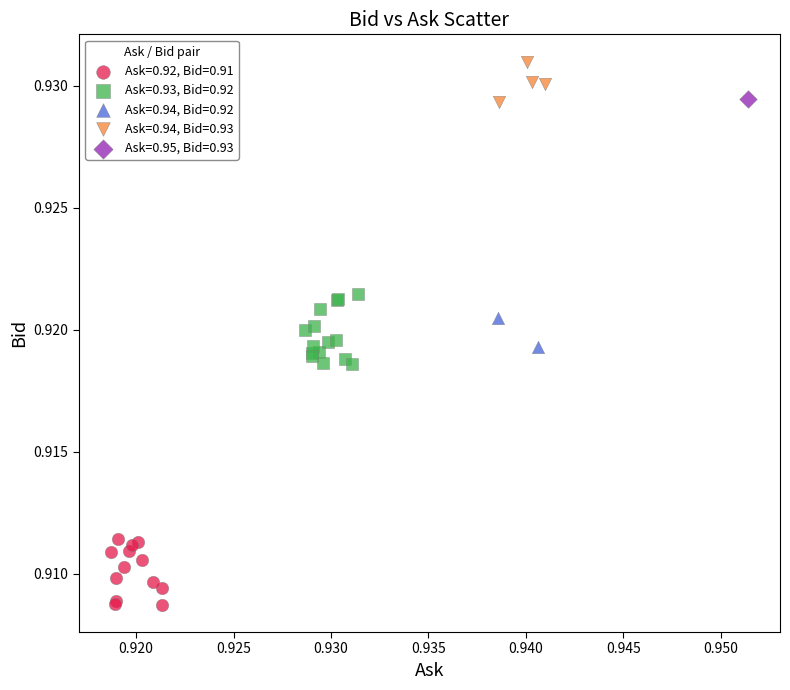

What are all the series names shown in the legend?

Ask=0.92, Bid=0.91, Ask=0.93, Bid=0.92, Ask=0.94, Bid=0.92, Ask=0.94, Bid=0.93, Ask=0.95, Bid=0.93